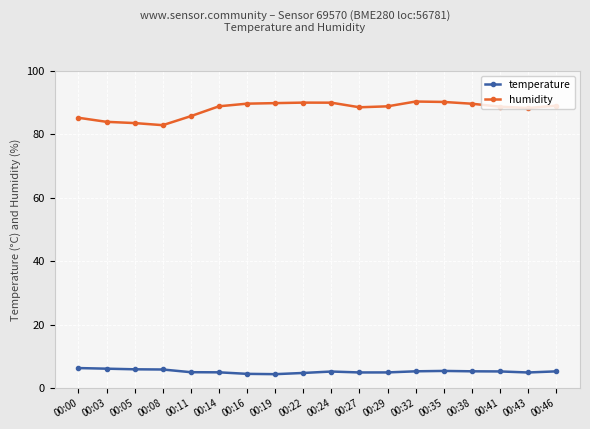

What is the difference between the highest and lowest values at 00:35?

84.7